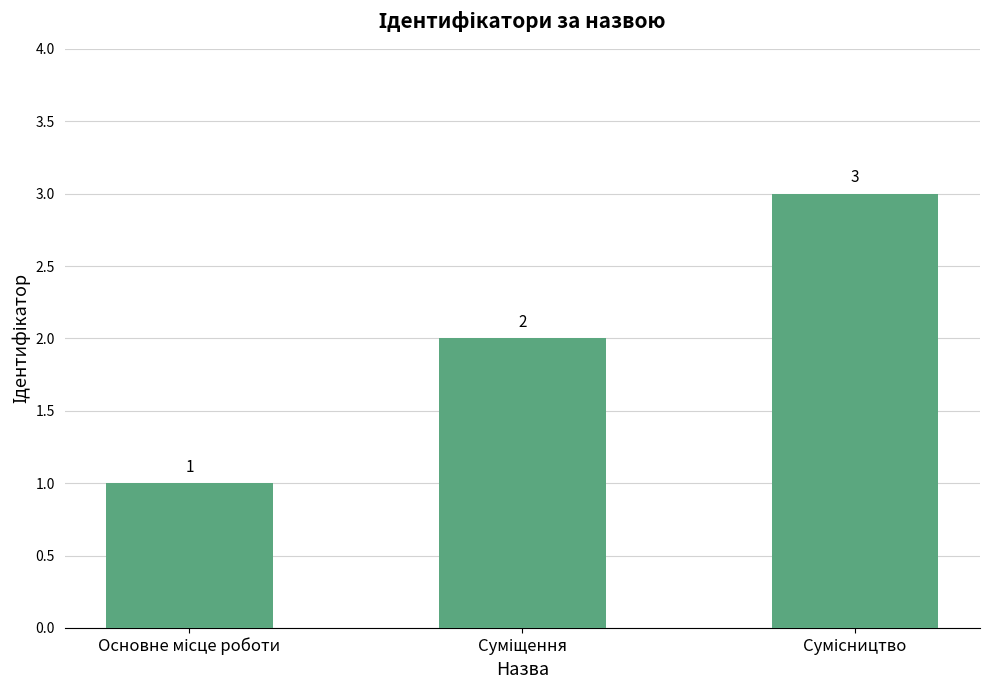

What is the value of the 3rd bar from the left?

3